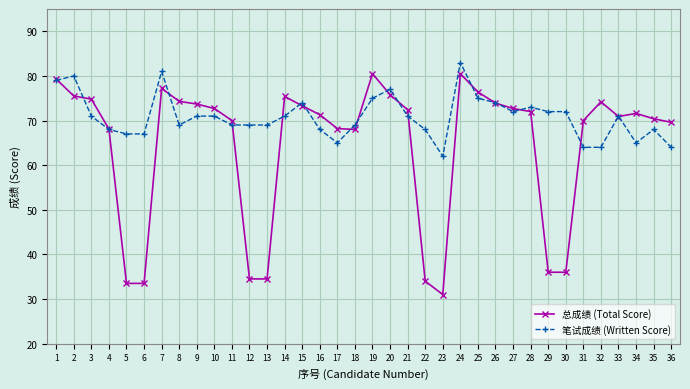

What is the approximate value of 总成绩 (Total Score) at 25?

76.4